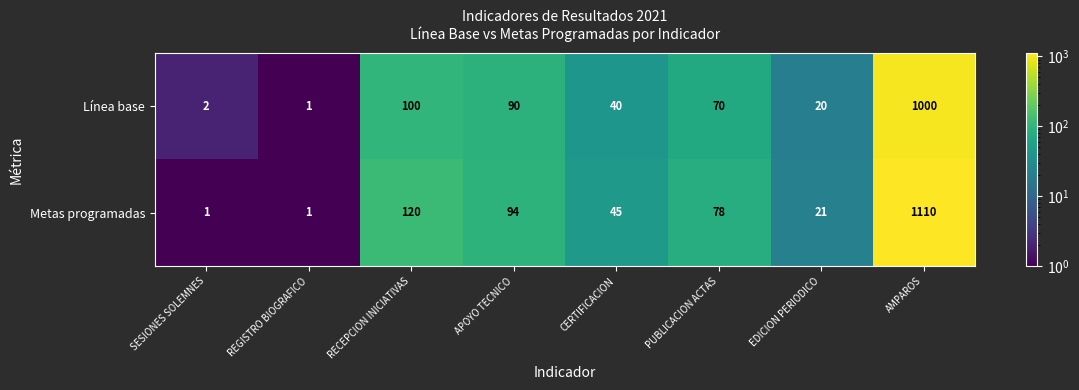

How many categories are shown in the chart?

8